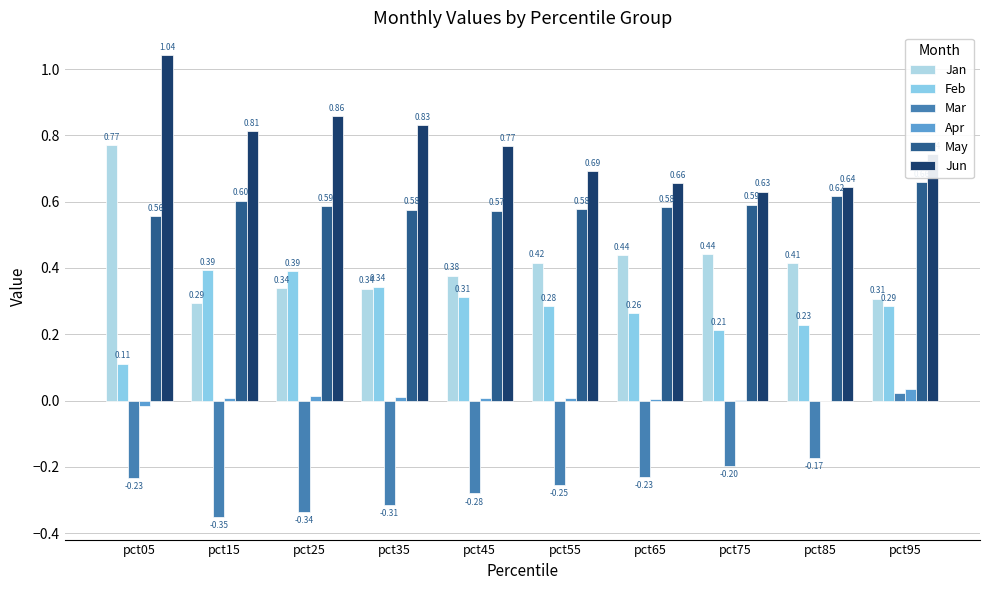

At how many categories does at least one series exceed 1?

1